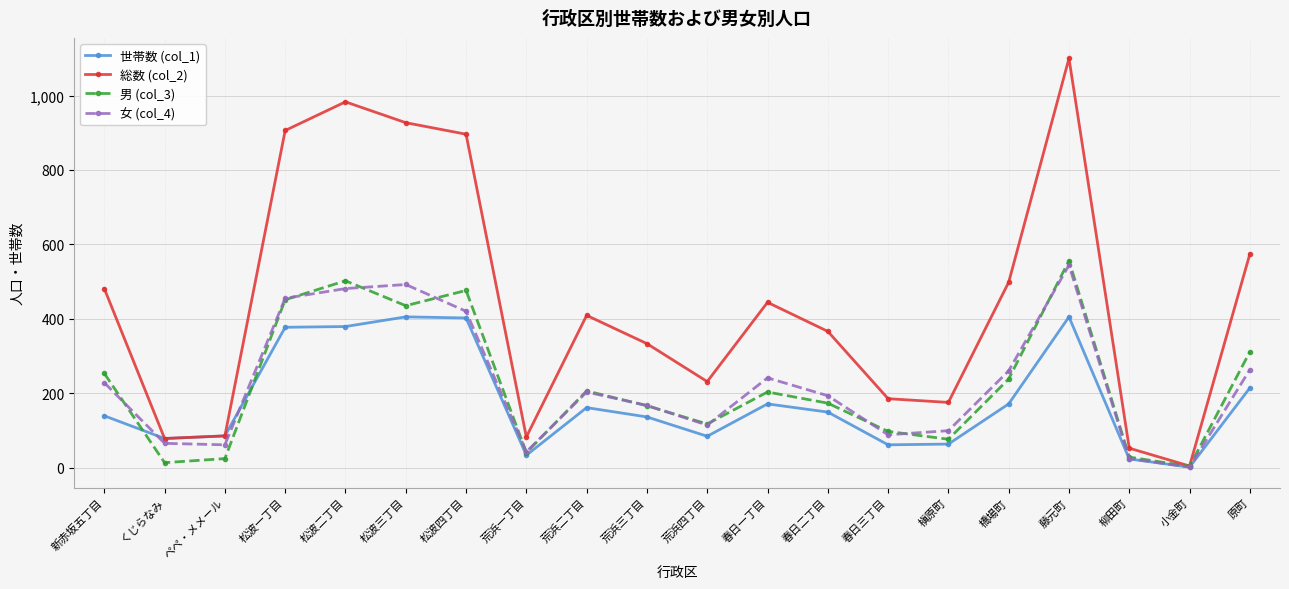

Which series has the largest range (max minus min)?

総数 (col_2)